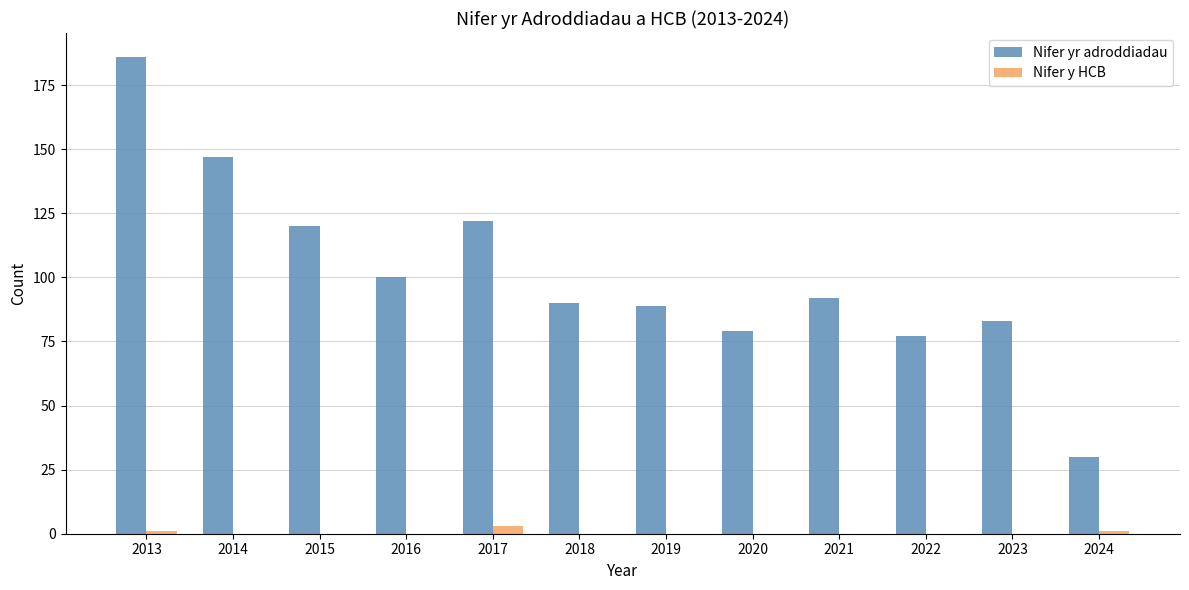

What are all the series names shown in the legend?

Nifer yr adroddiadau, Nifer y HCB